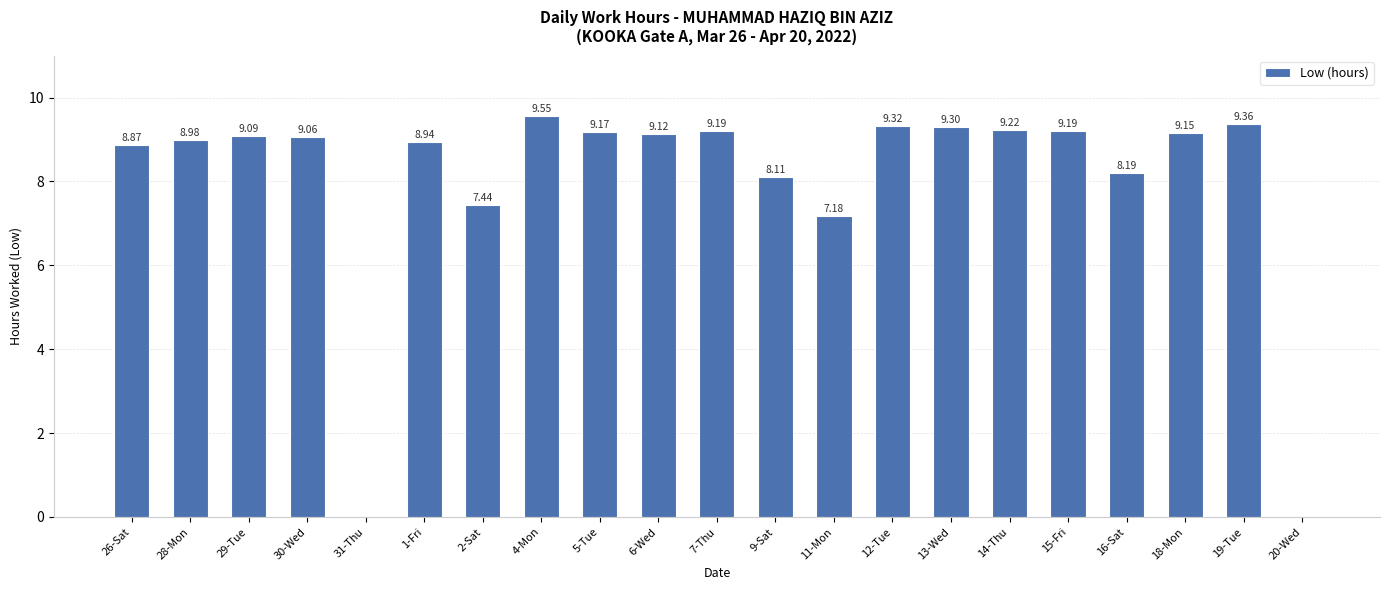

What is the sum of the values at 14-Thu and 11-Mon?

16.4